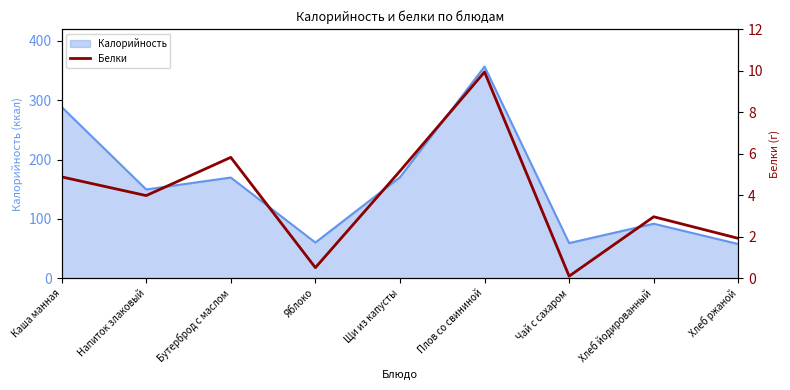

What is the maximum value for Калорийность?

356.7